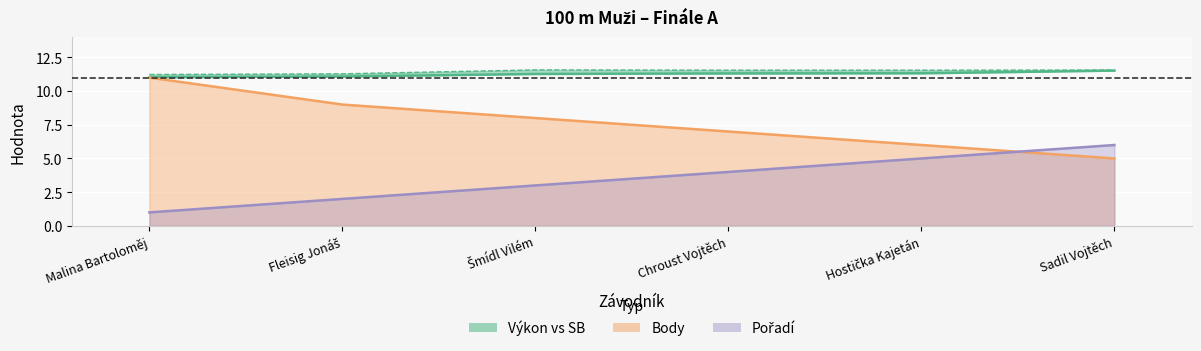

What is the label of the 6th point from the left?

Sadil Vojtěch